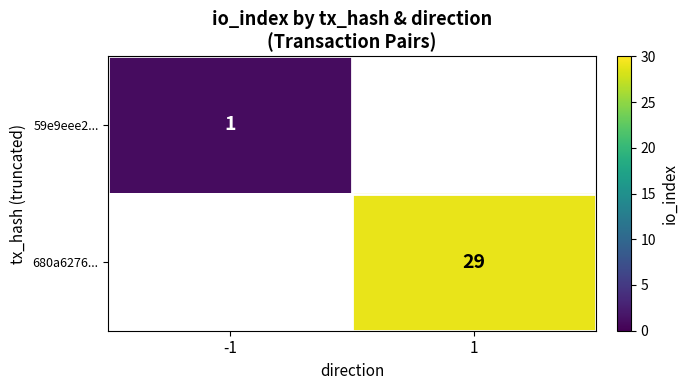

The value of 59e9eee2... at -1 is 1. True or false?

True